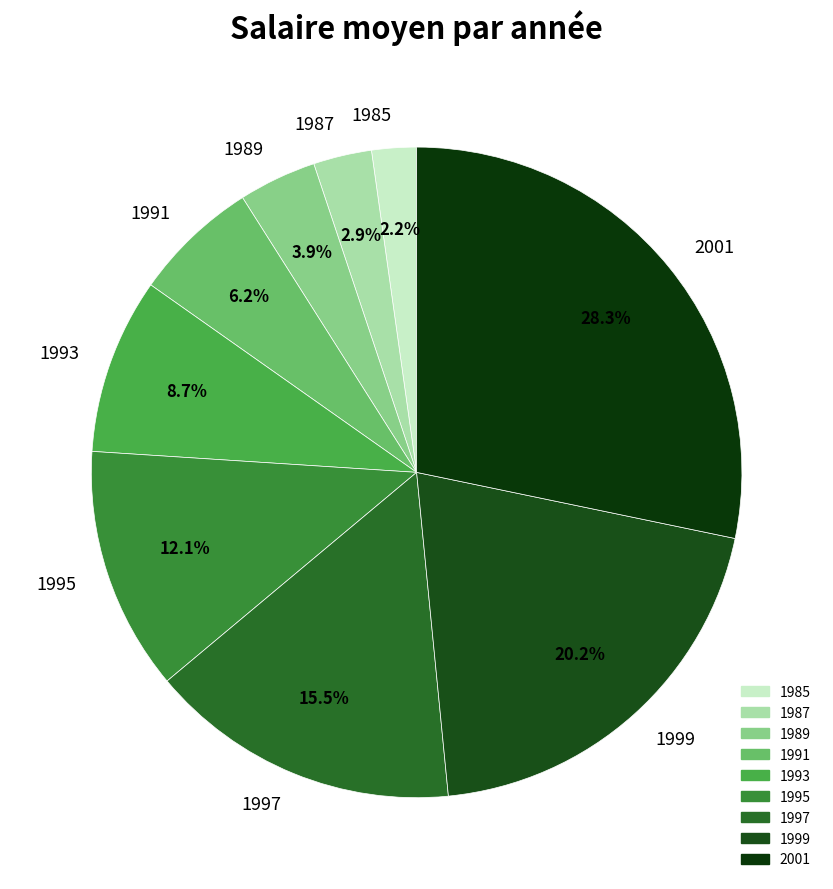

Is the sum of 1985 and 2001 greater than half?

No